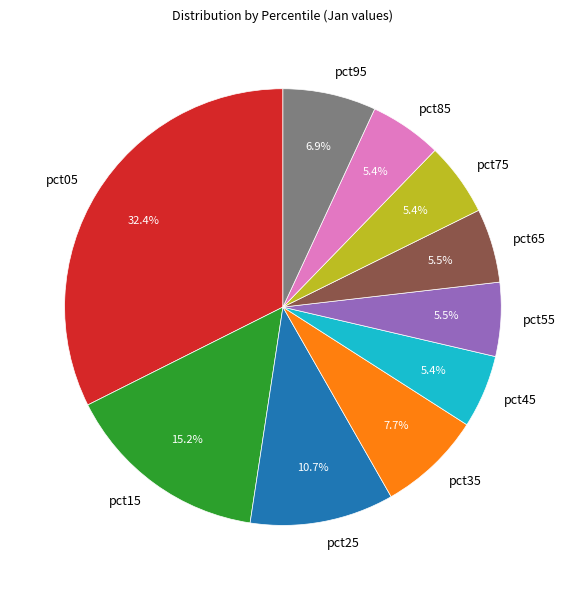

Which category has the biggest portion of the pie?

pct05